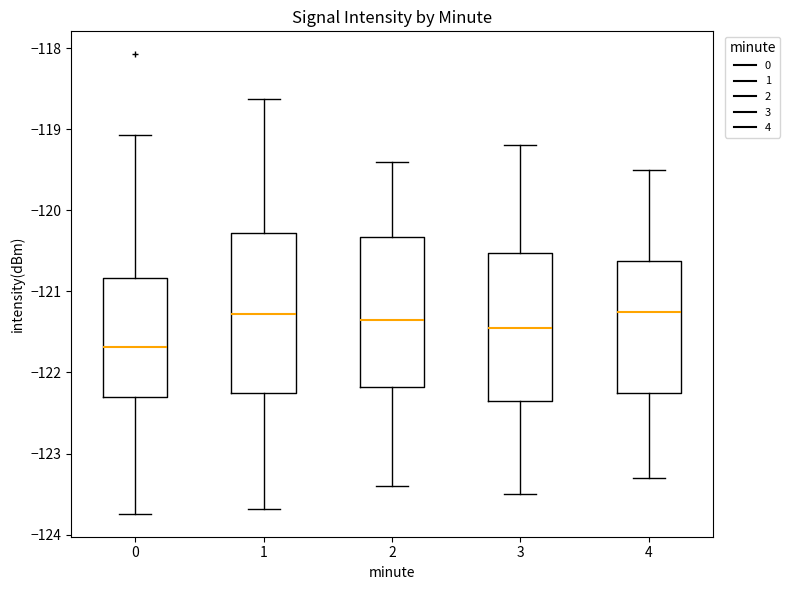

Reading left to right, read every box against the y-axis: the position of its median line, the range the box covers, and the ends of its whiskers. The values are not printed on the chart, so give them approximately, as read against the axis.

0: median -121.7, box -122.3 to -120.8, whiskers -123.7 to -119.1
1: median -121.3, box -122.2 to -120.3, whiskers -123.7 to -118.6
2: median -121.3, box -122.2 to -120.3, whiskers -123.4 to -119.4
3: median -121.4, box -122.3 to -120.5, whiskers -123.5 to -119.2
4: median -121.2, box -122.2 to -120.6, whiskers -123.3 to -119.5